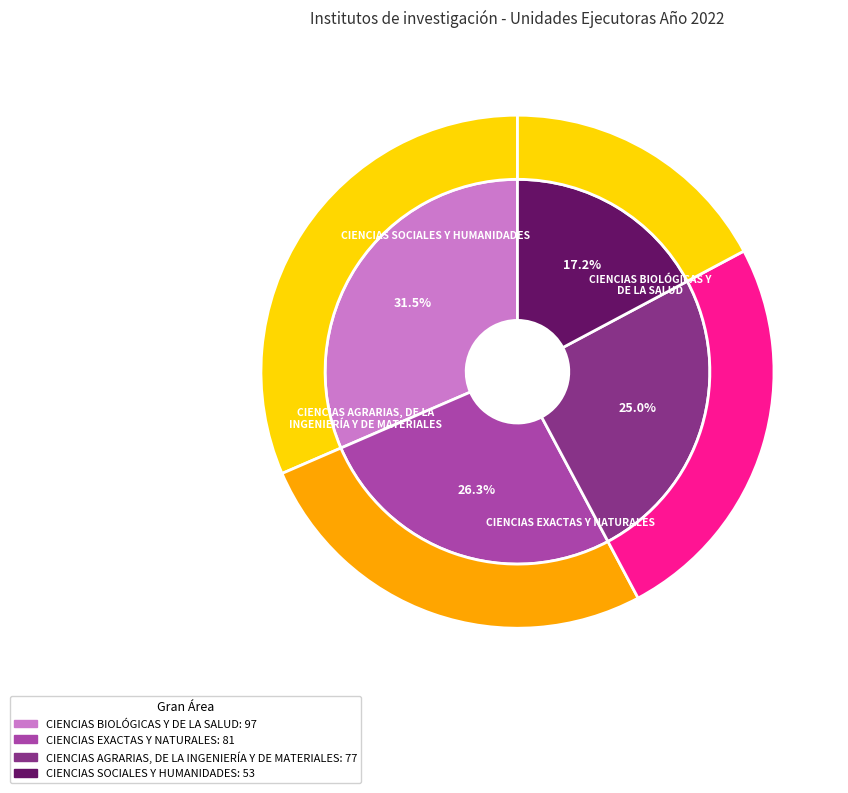

Count the number of slices in the pie.

4